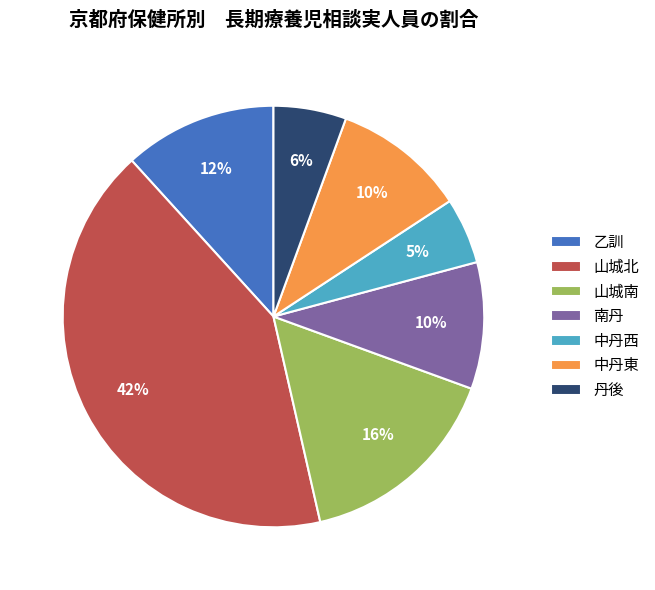

Is it true that 山城北 is 30% of the pie?

False